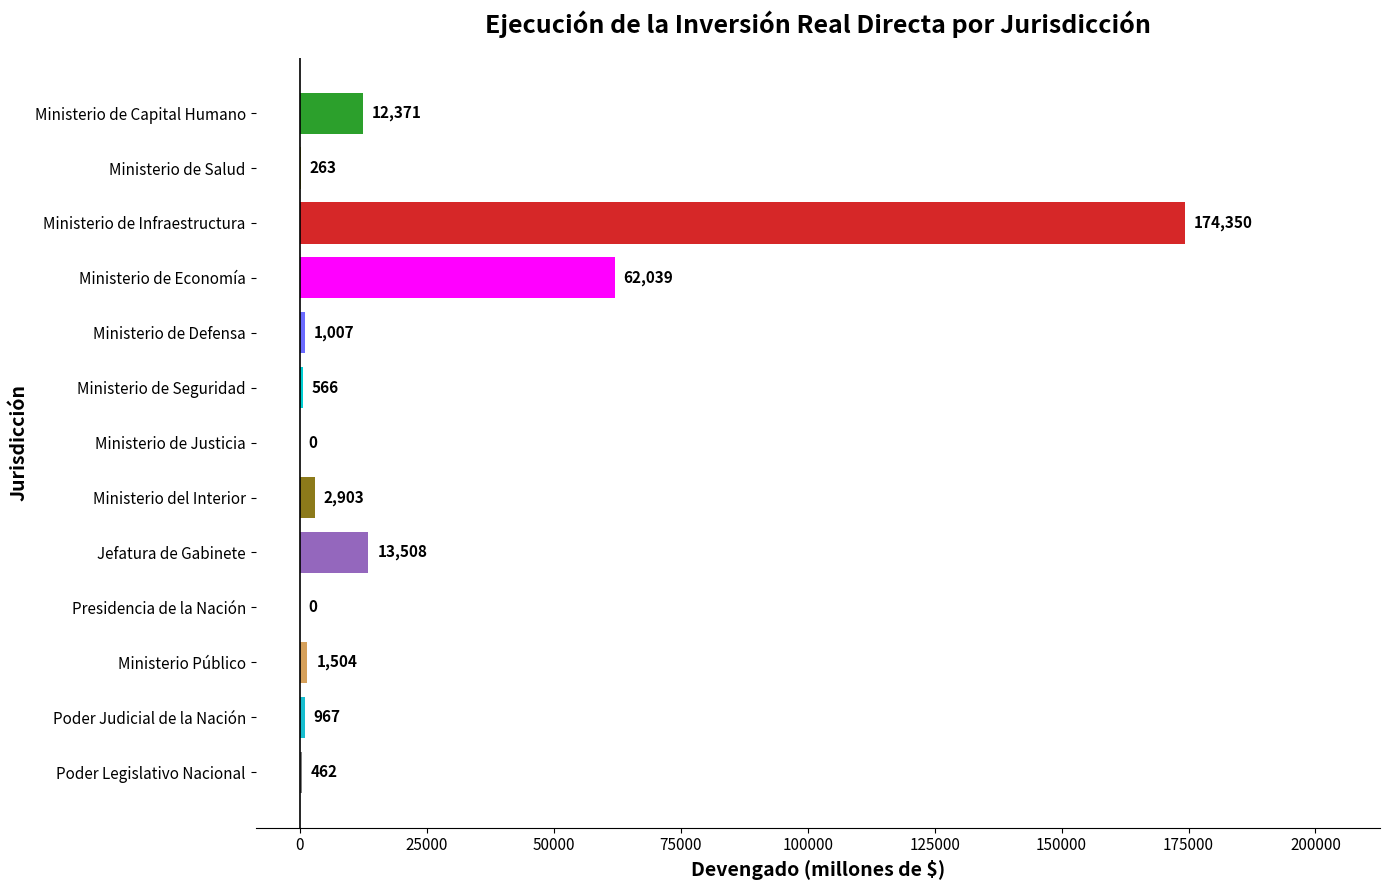

At which label is the value closest to 87175?

Ministerio de Economía